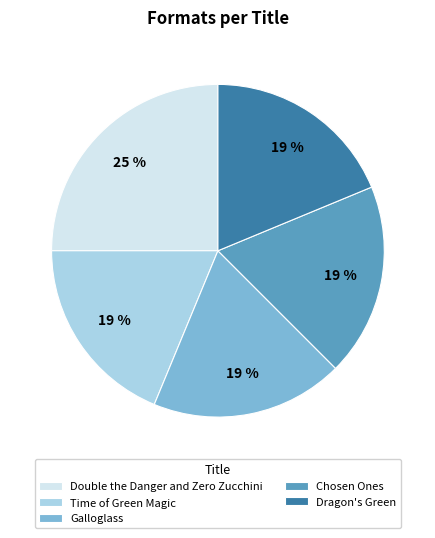

To the nearest percent, what percentage of the pie is Dragon's Green?

19%